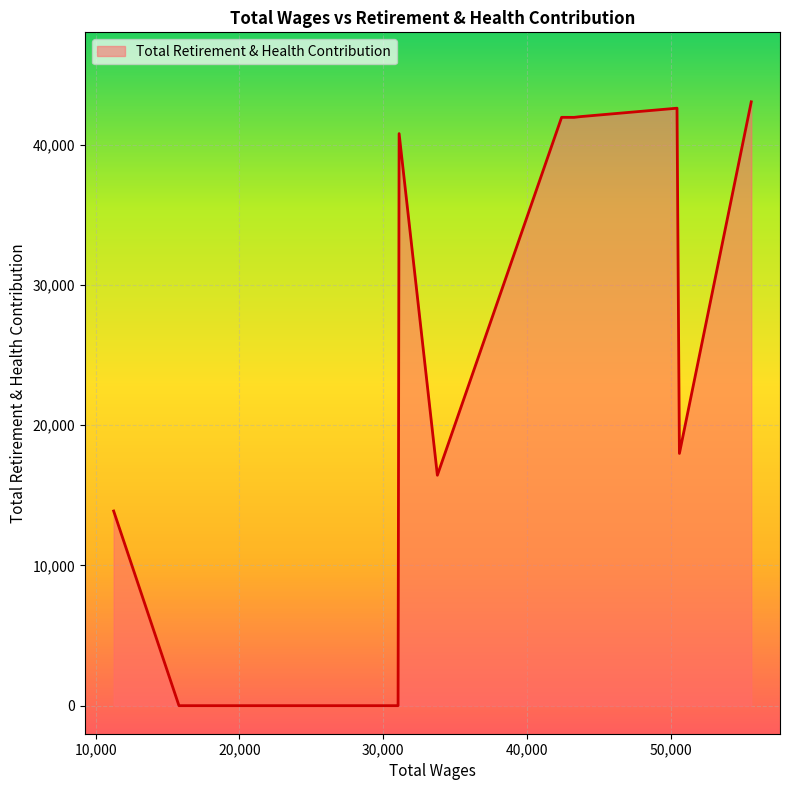

What is the greatest value displayed?

43047